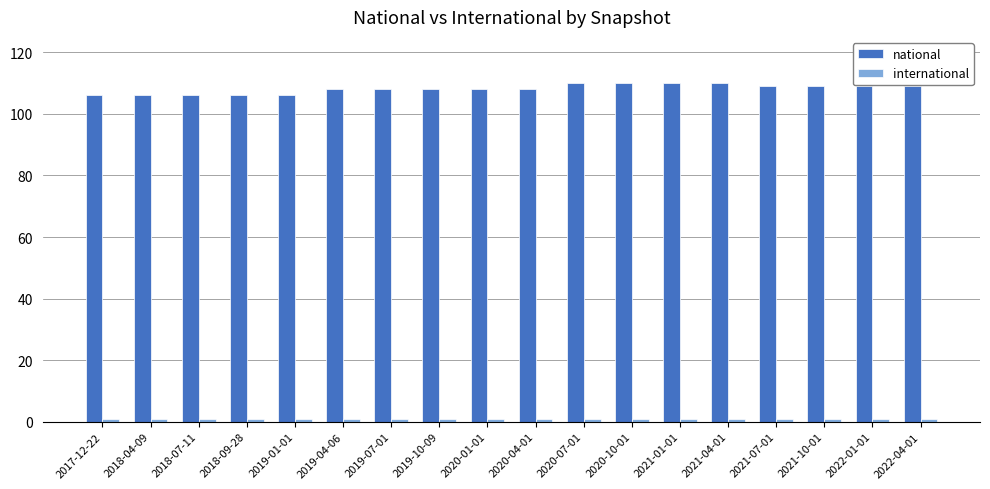

What is the greatest value displayed?

110